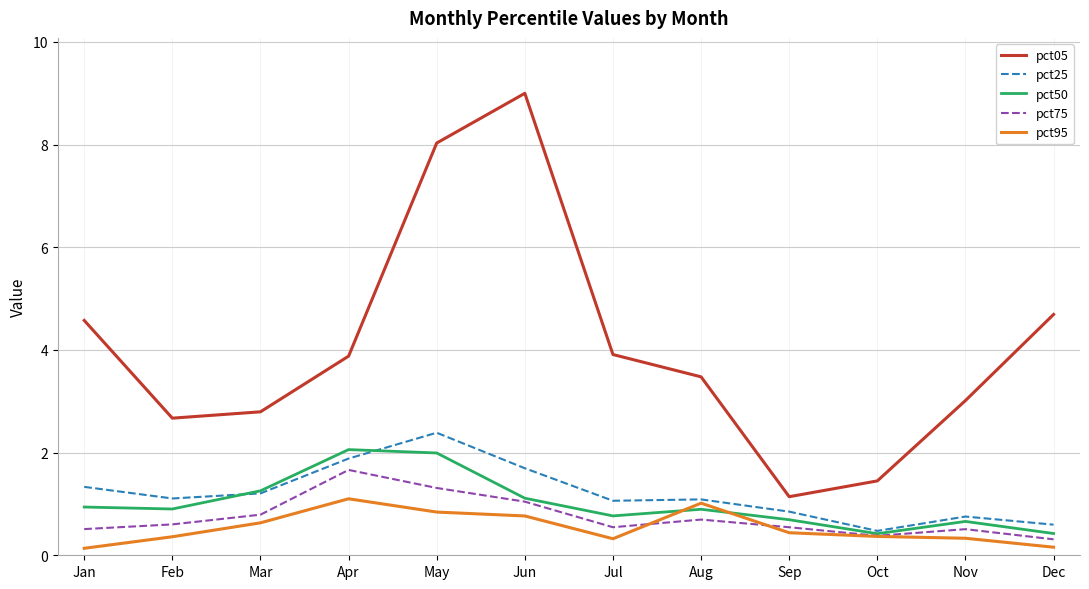

Rank the series by their maximum value, from highest to lowest.

pct05, pct25, pct50, pct75, pct95